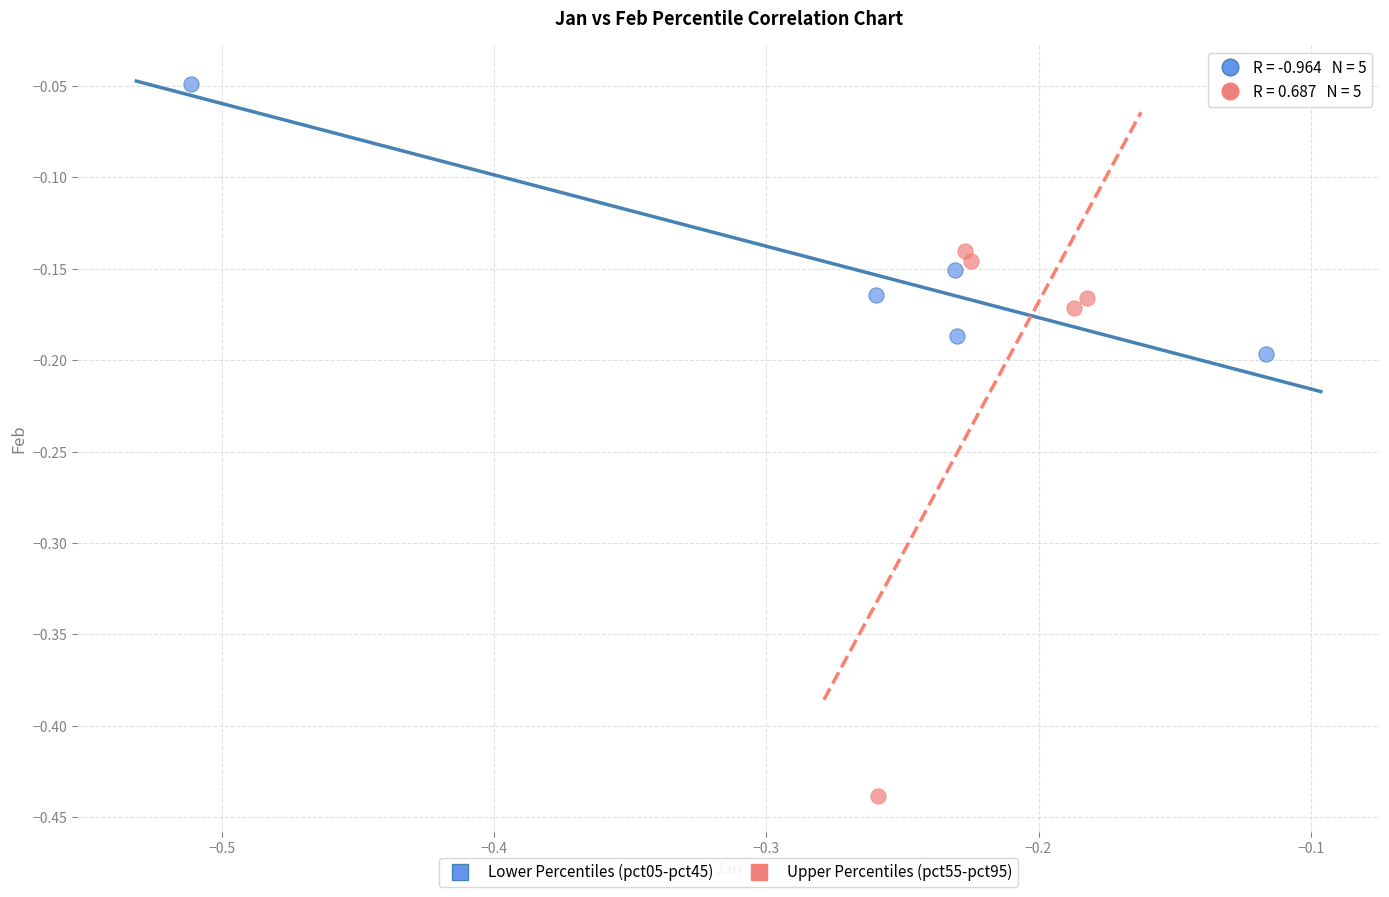

Which series contains the lowest Y value?

Upper Percentiles (pct55-pct95)